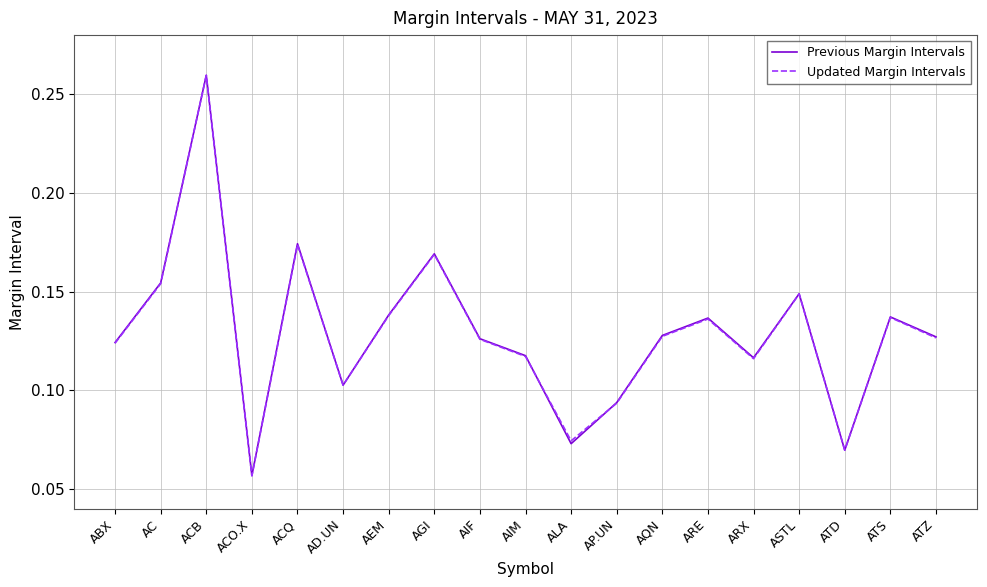

At which category is the sum across all series the highest?

ACB